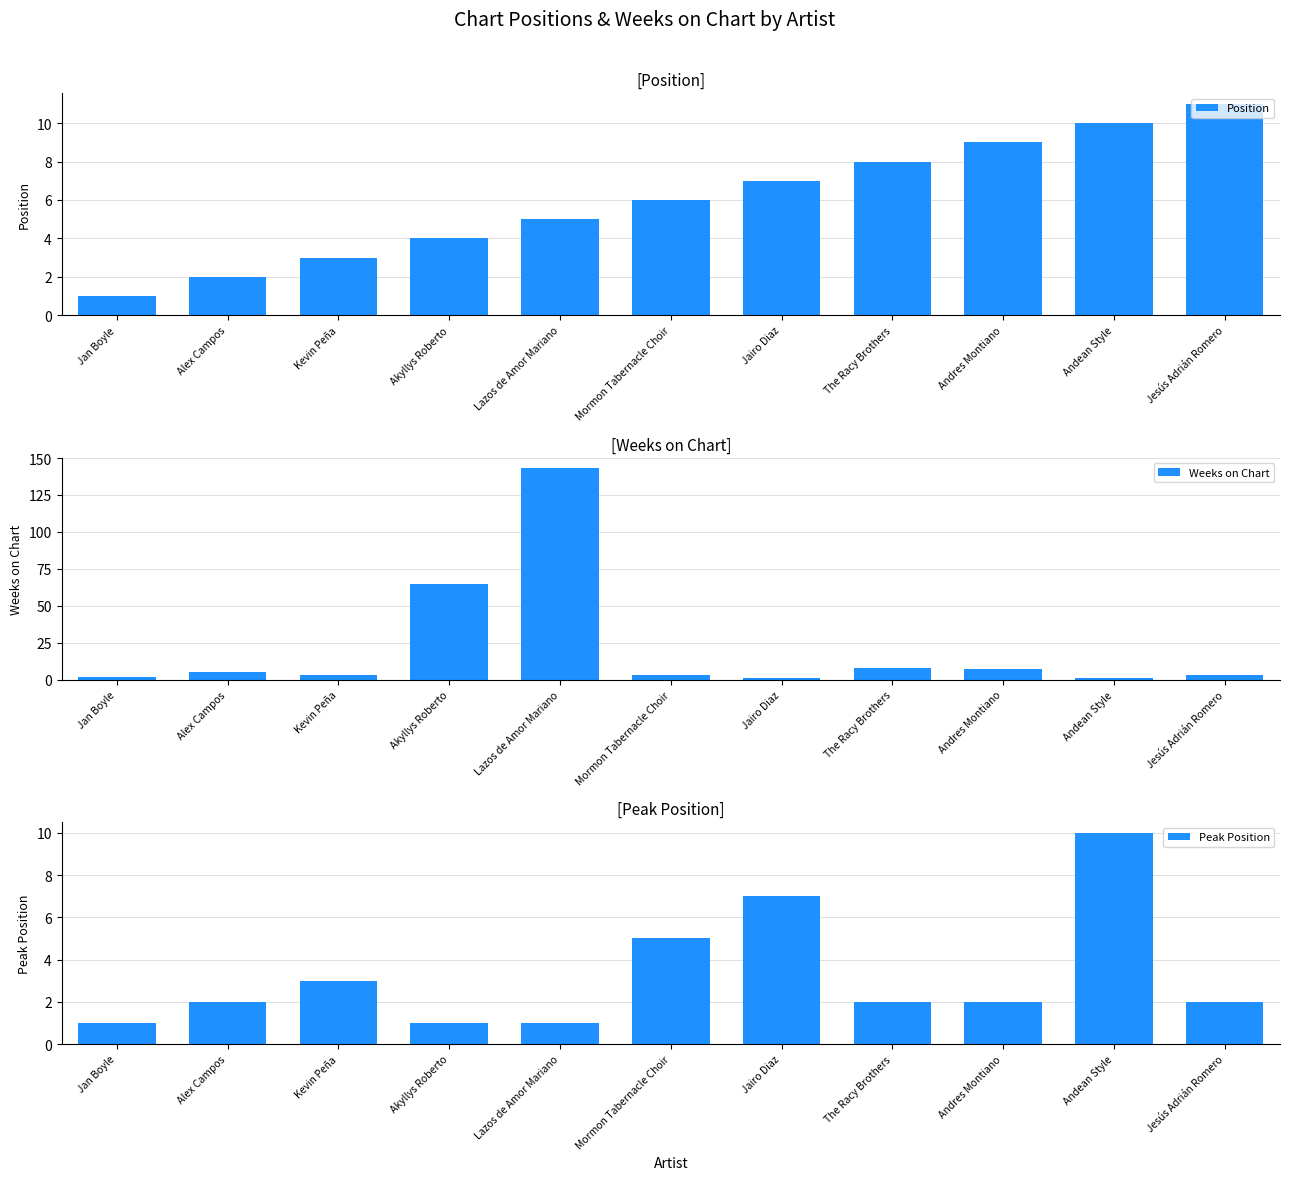

What is the lowest value of the Peak Position series?

1